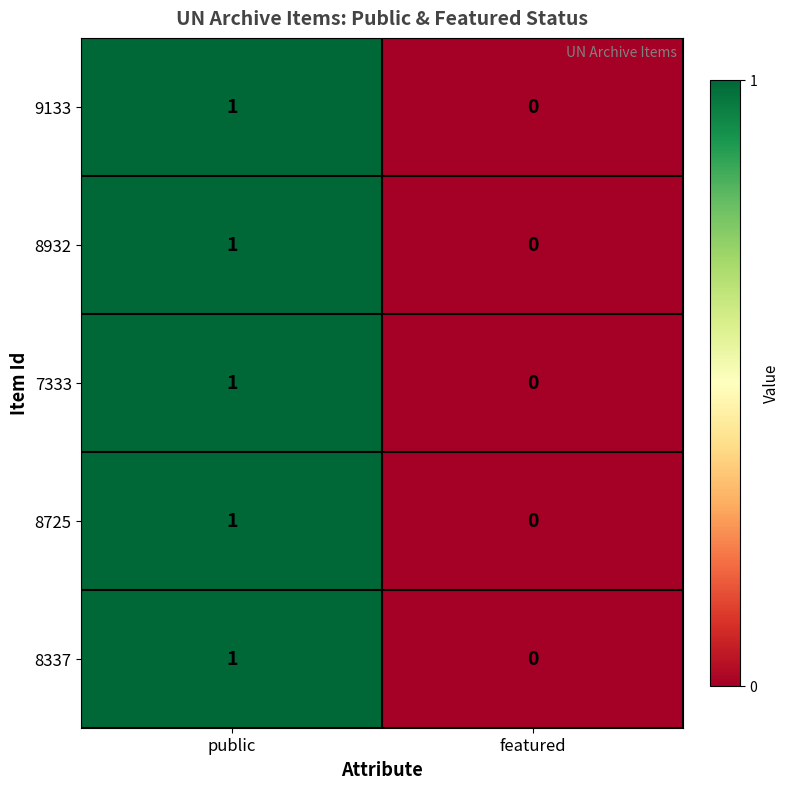

At which category does the chart reach its peak across all series?

public